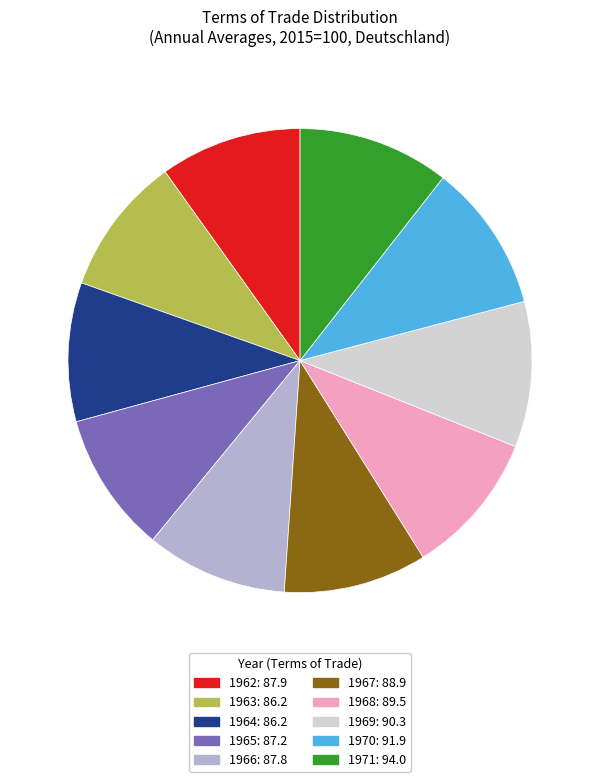

Is there any slice that represents more than half of the pie?

No